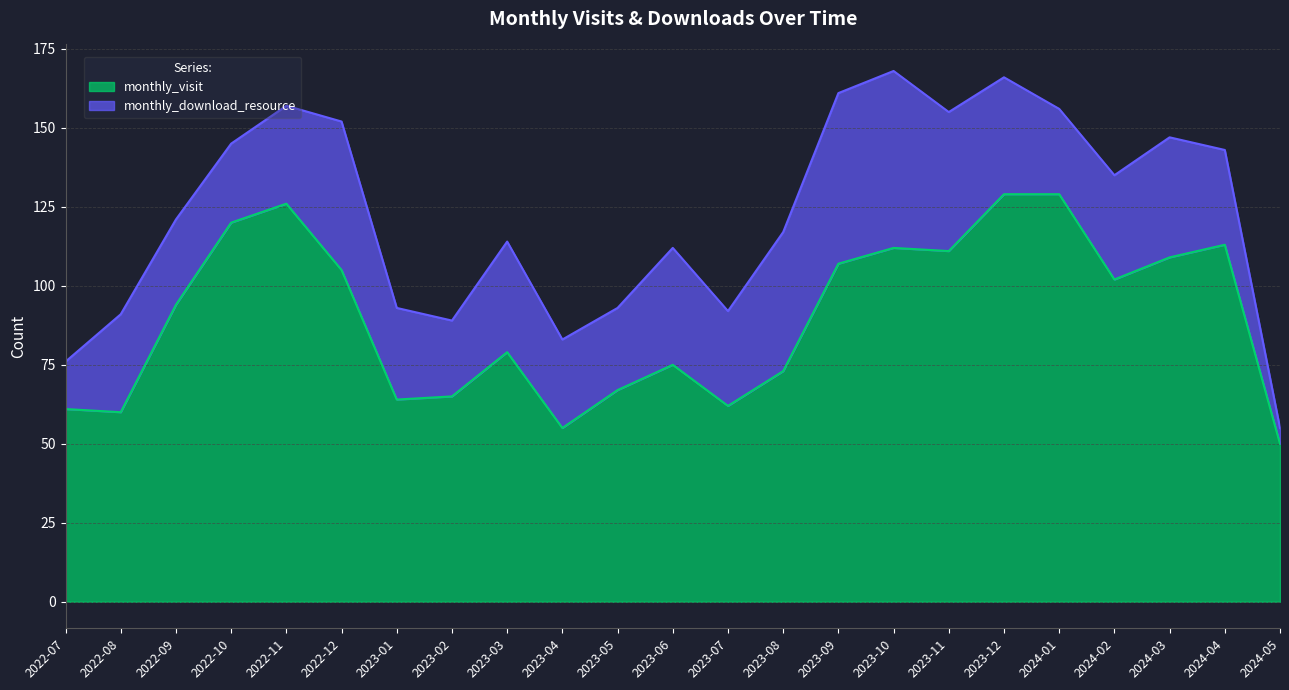

Rank the categories by value from lowest to highest.

2024-05, 2023-04, 2022-08, 2022-07, 2023-07, 2023-01, 2023-02, 2023-05, 2023-08, 2023-06, 2023-03, 2022-09, 2024-02, 2022-12, 2023-09, 2024-03, 2023-11, 2023-10, 2024-04, 2022-10, 2022-11, 2023-12, 2024-01